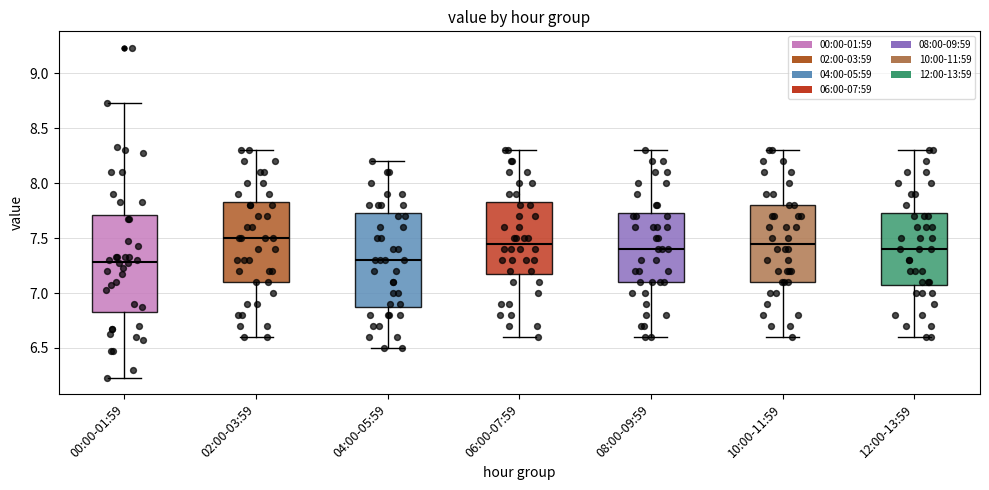

Reading left to right, read every box against the y-axis: the position of its median line, the range the box covers, and the ends of its whiskers. The values are not printed on the chart, so give them approximately, as read against the axis.

00:00-01:59: median 7.30, box 6.85 to 7.70, whiskers 6.25 to 8.75
02:00-03:59: median 7.50, box 7.10 to 7.85, whiskers 6.60 to 8.30
04:00-05:59: median 7.30, box 6.90 to 7.75, whiskers 6.50 to 8.20
06:00-07:59: median 7.45, box 7.20 to 7.85, whiskers 6.60 to 8.30
08:00-09:59: median 7.40, box 7.10 to 7.75, whiskers 6.60 to 8.30
10:00-11:59: median 7.45, box 7.10 to 7.80, whiskers 6.60 to 8.30
12:00-13:59: median 7.40, box 7.10 to 7.75, whiskers 6.60 to 8.30